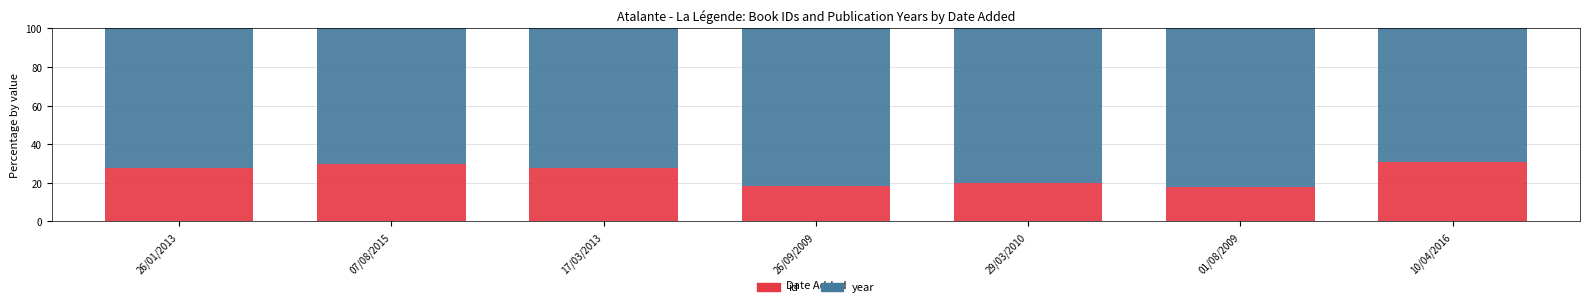

How many data points does each series have?

7